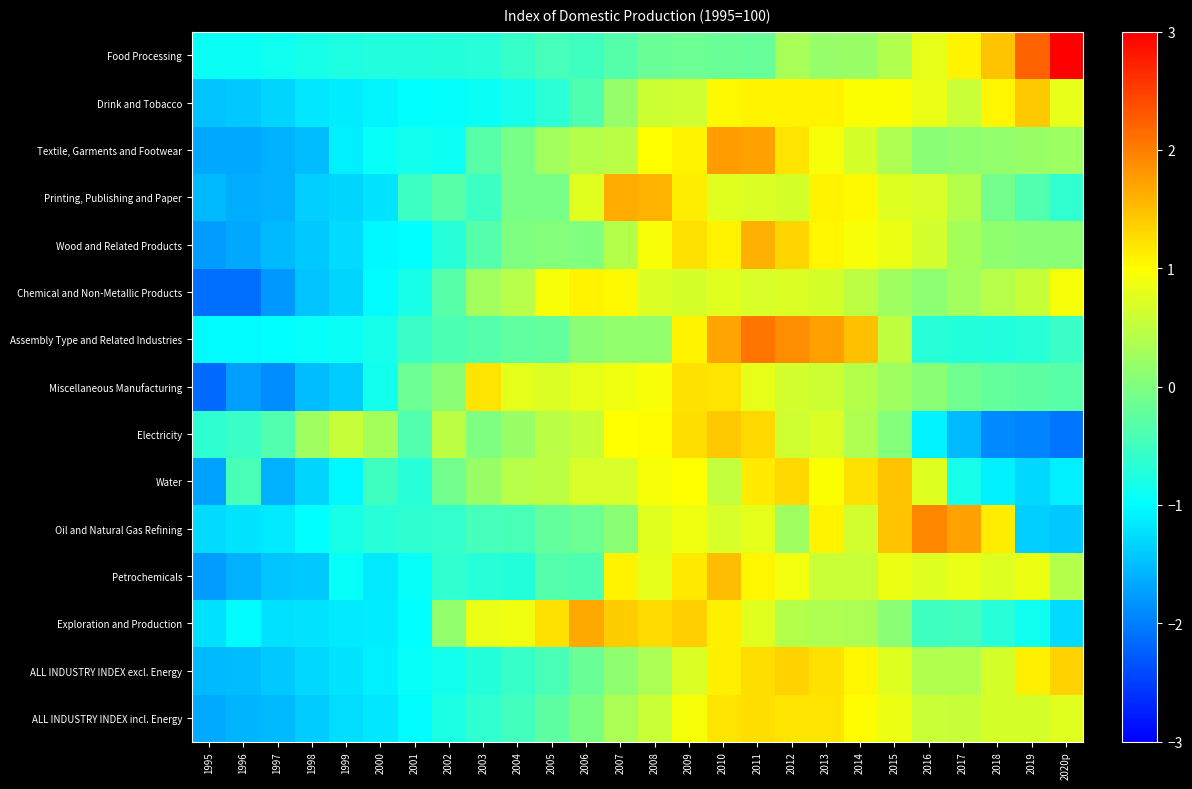

At which category is the sum across all series the highest?

2011